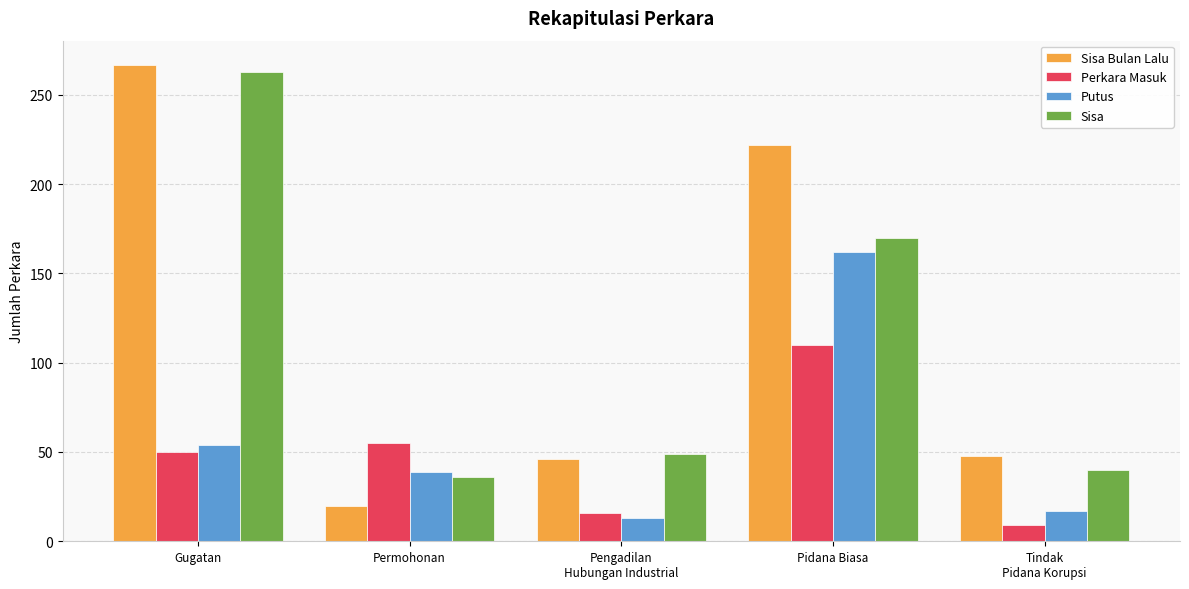

What is the lowest value of the Perkara Masuk series?

9